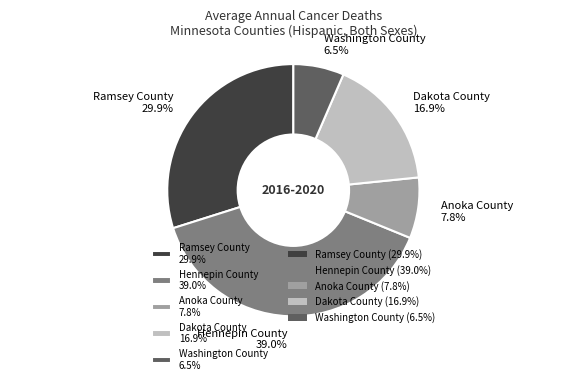

To the nearest percent, what portion does Hennepin County represent?

39%